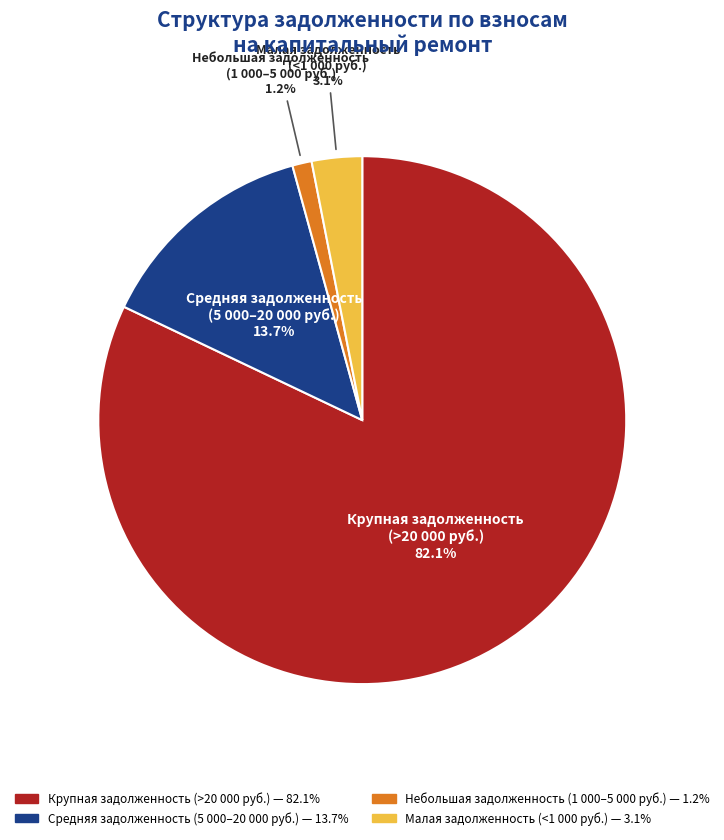

Is there any slice that represents more than half of the pie?

Yes